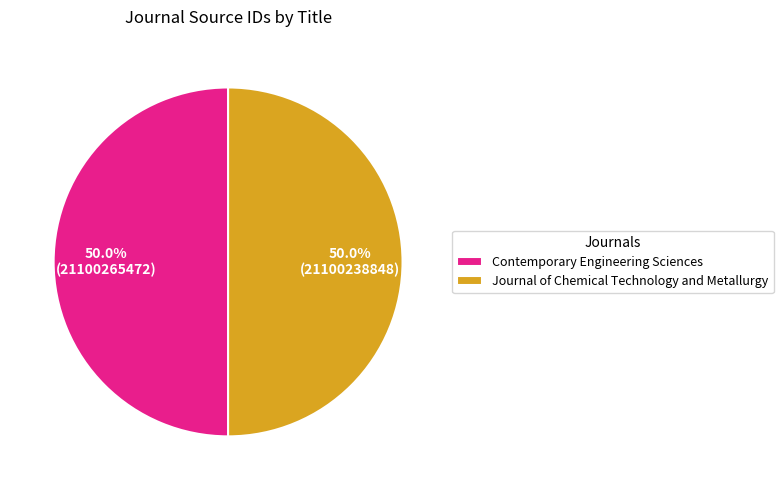

To the nearest percent, what percentage of the pie is Journal of Chemical Technology and Metallurgy?

50%